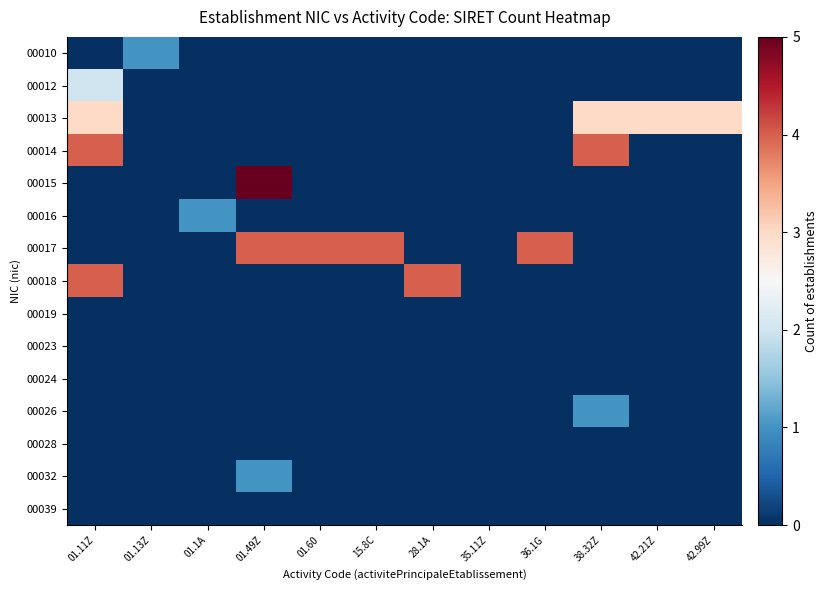

Which category has the lowest value across all series?

01.11Z